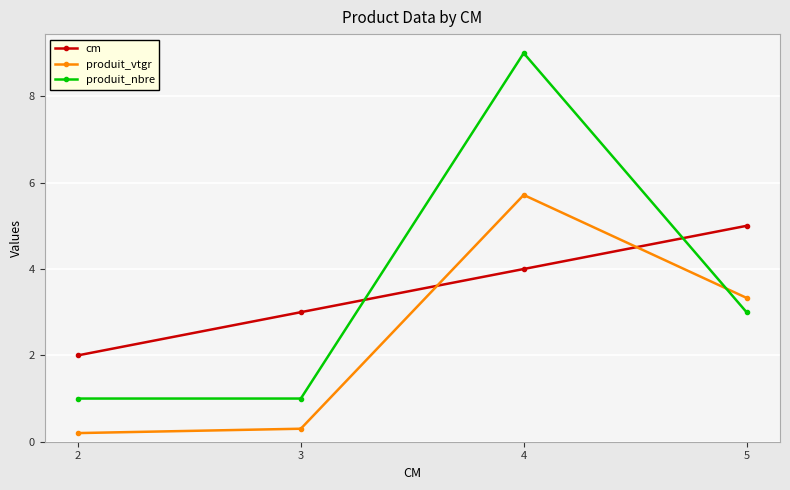

What is the difference between the maximum and minimum values in the produit_vtgr series?

5.5